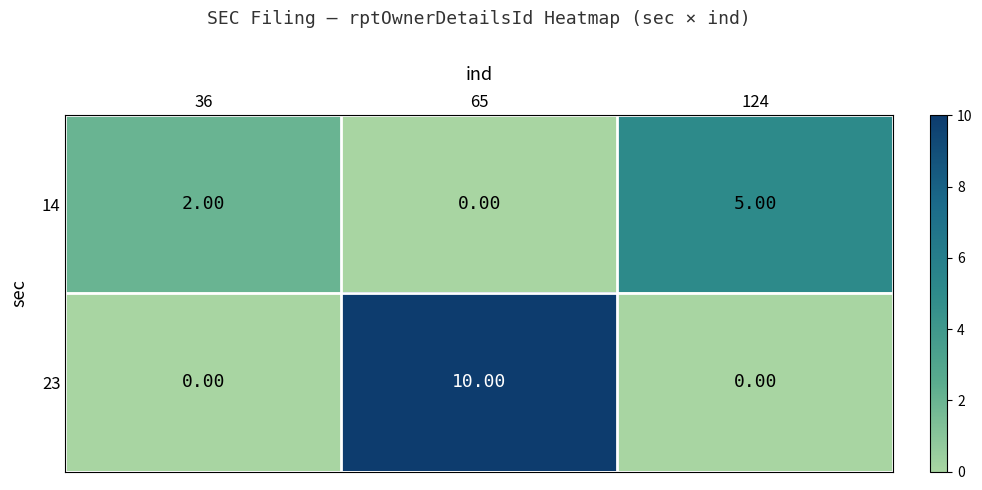

Rank the series at 65 from highest to lowest value.

23, 14